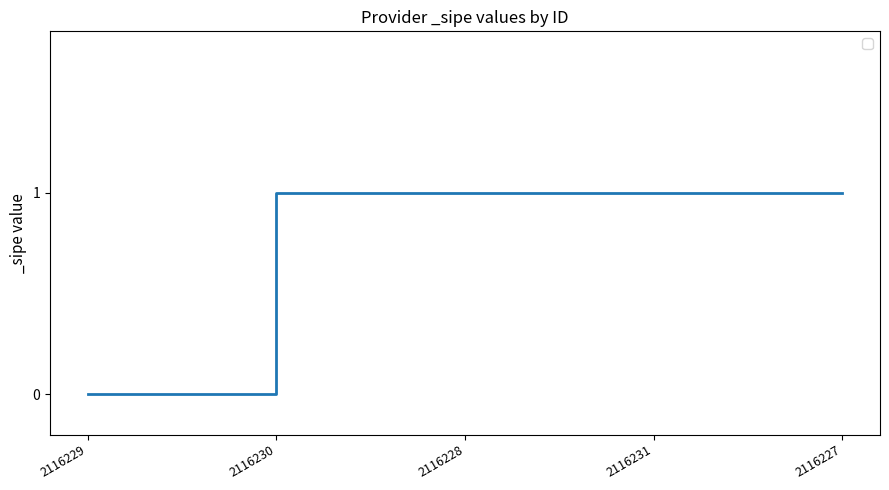

At which category does the chart reach its minimum across all series?

2116229